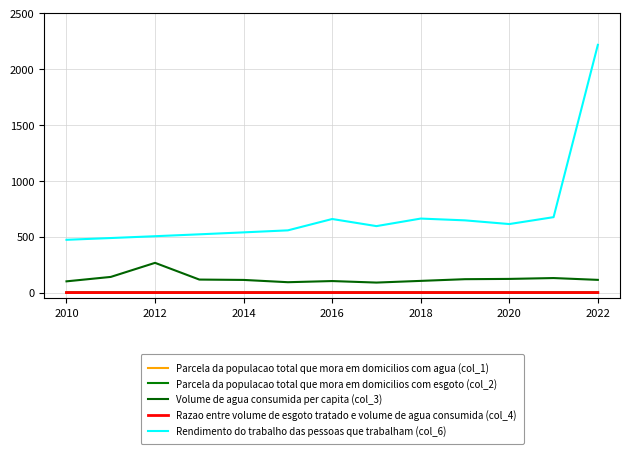

Does the chart have visible grid lines?

Yes